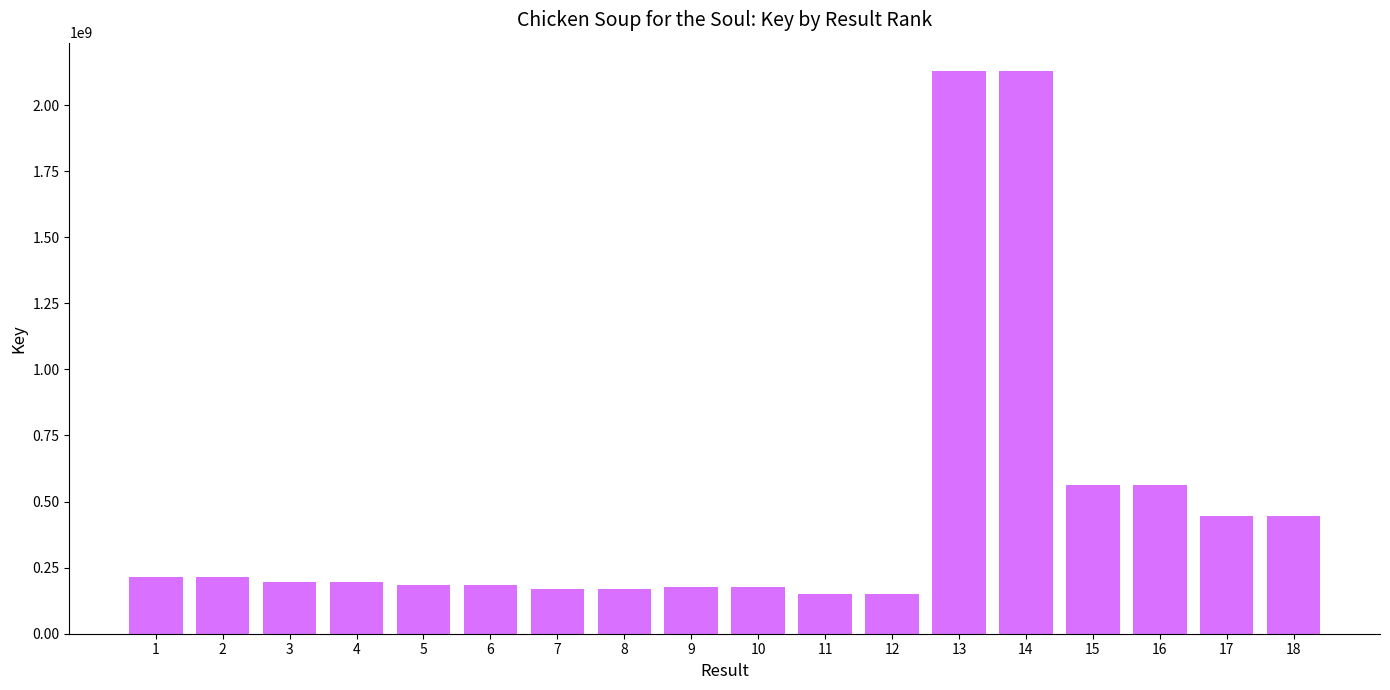

What is the change in value from 4 to 12?

-45670312